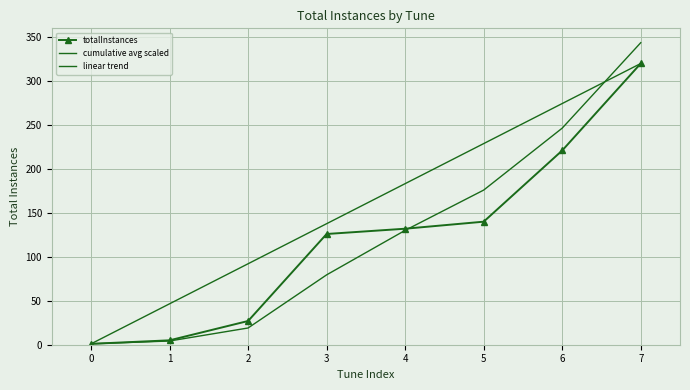

Which series has the largest total across all categories?

linear trend